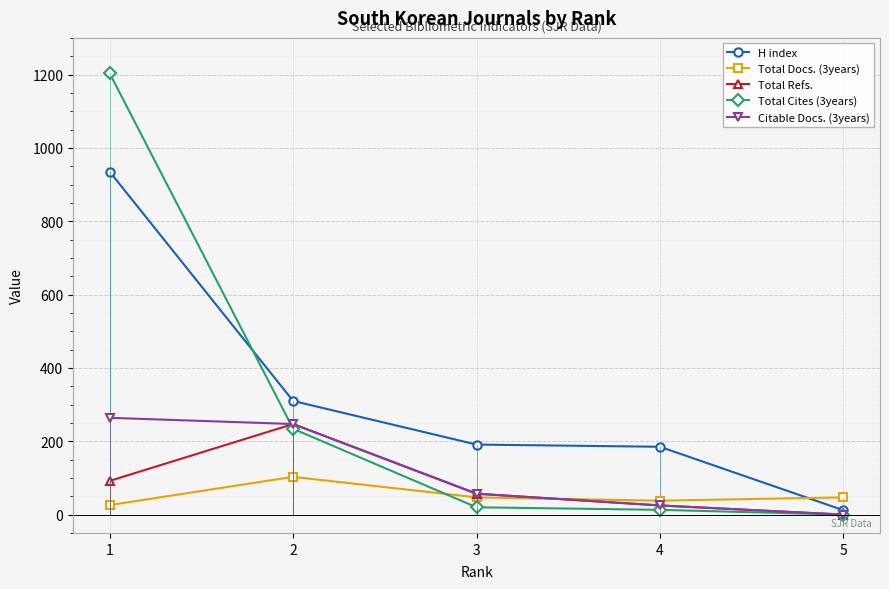

What is the sum of all Total Refs. values?

421